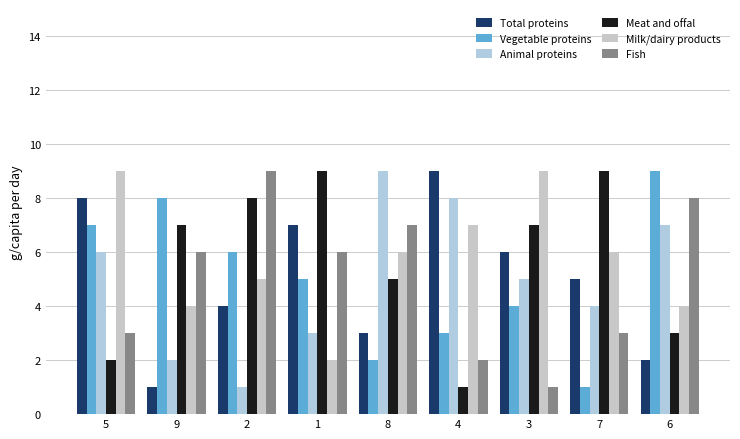

How many bars are there in each group?

6